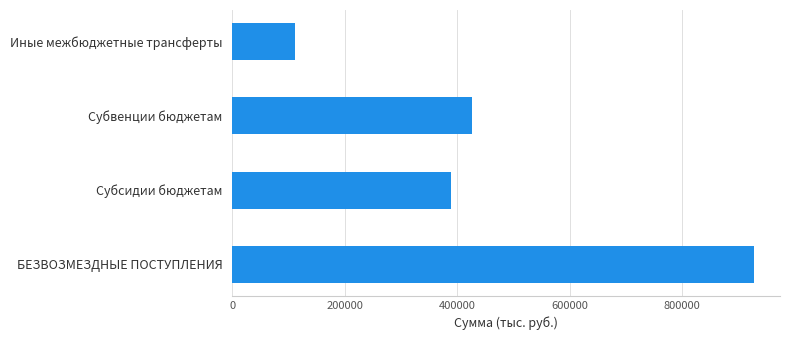

Are the bars horizontal?

Yes